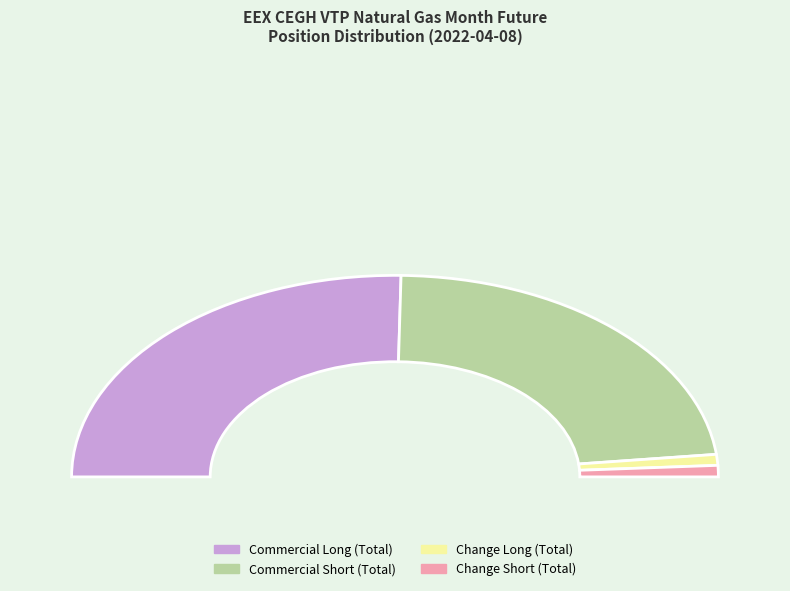

What percentage is the Commercial Short (Total) slice, to the nearest percent?

46%